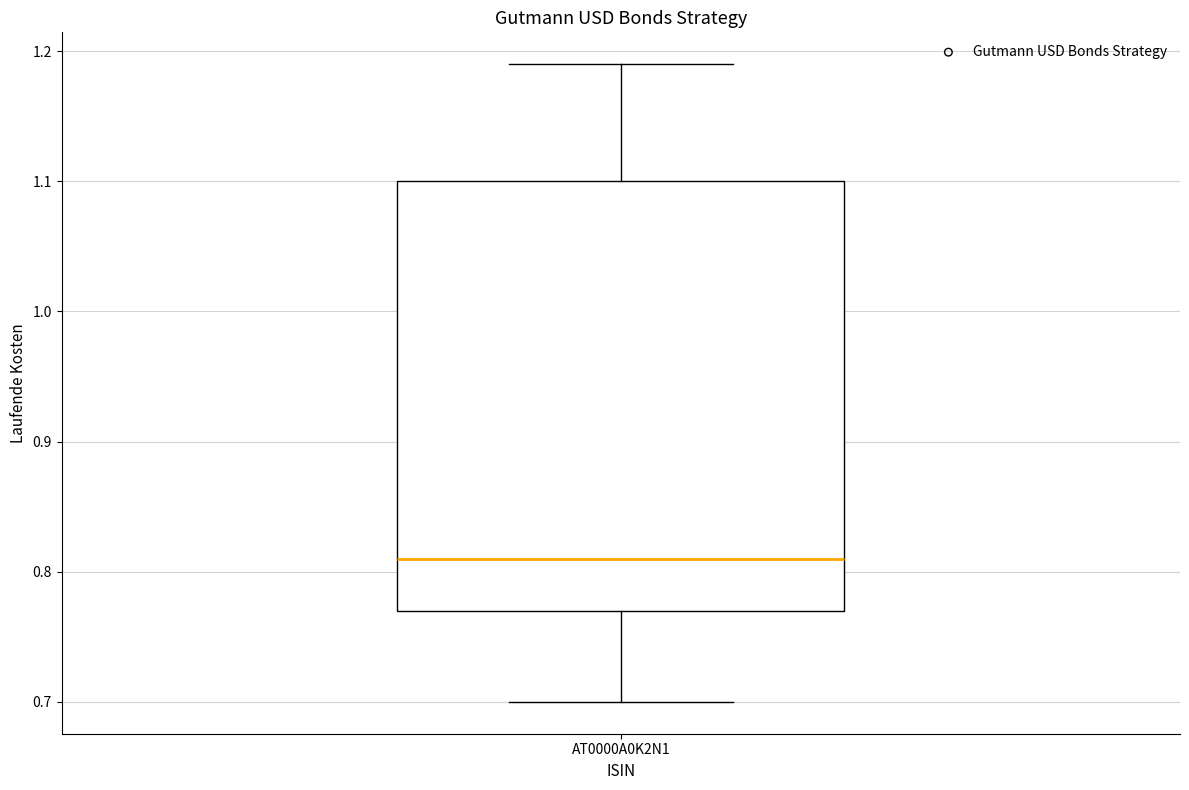

Where does the median line of the box for AT0000A0K2N1 sit on the y-axis? The values are not printed on the chart, so give them approximately, as read against the axis.

0.81